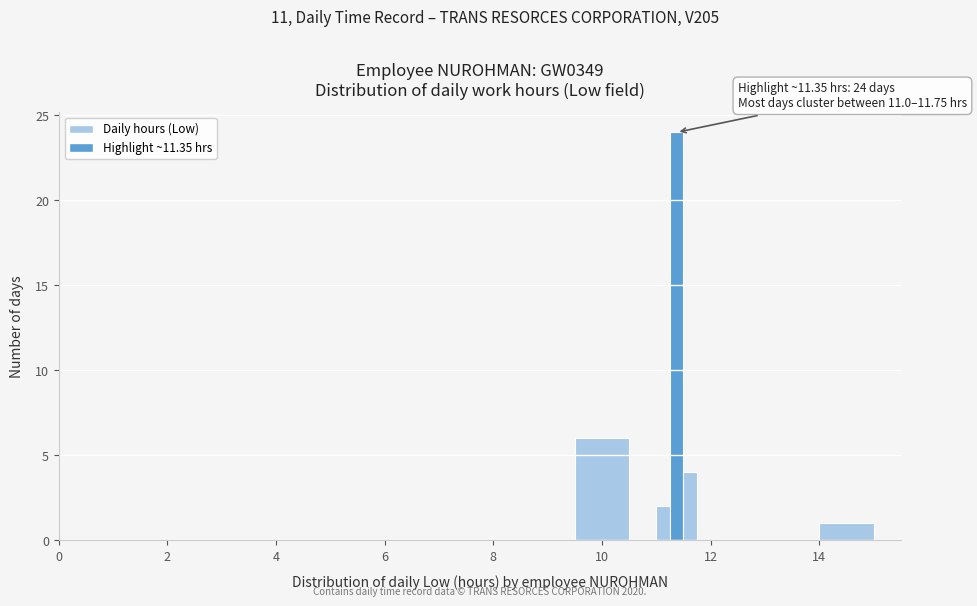

Read against the x-axis, roughly where is the centre of the tallest bar?

11.4